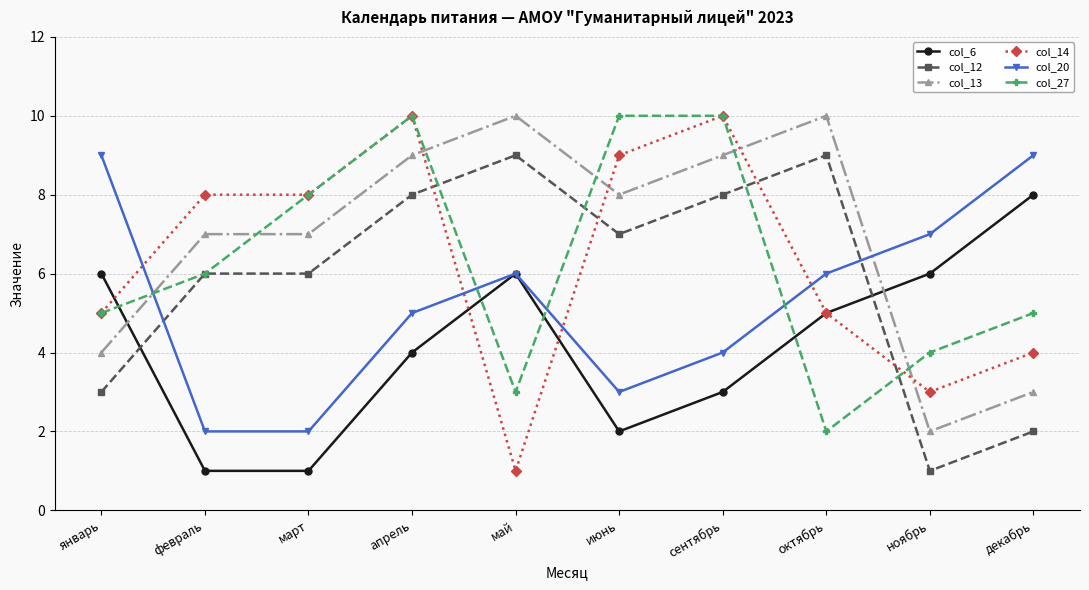

How many col_27 values are between 4 and 10?

8